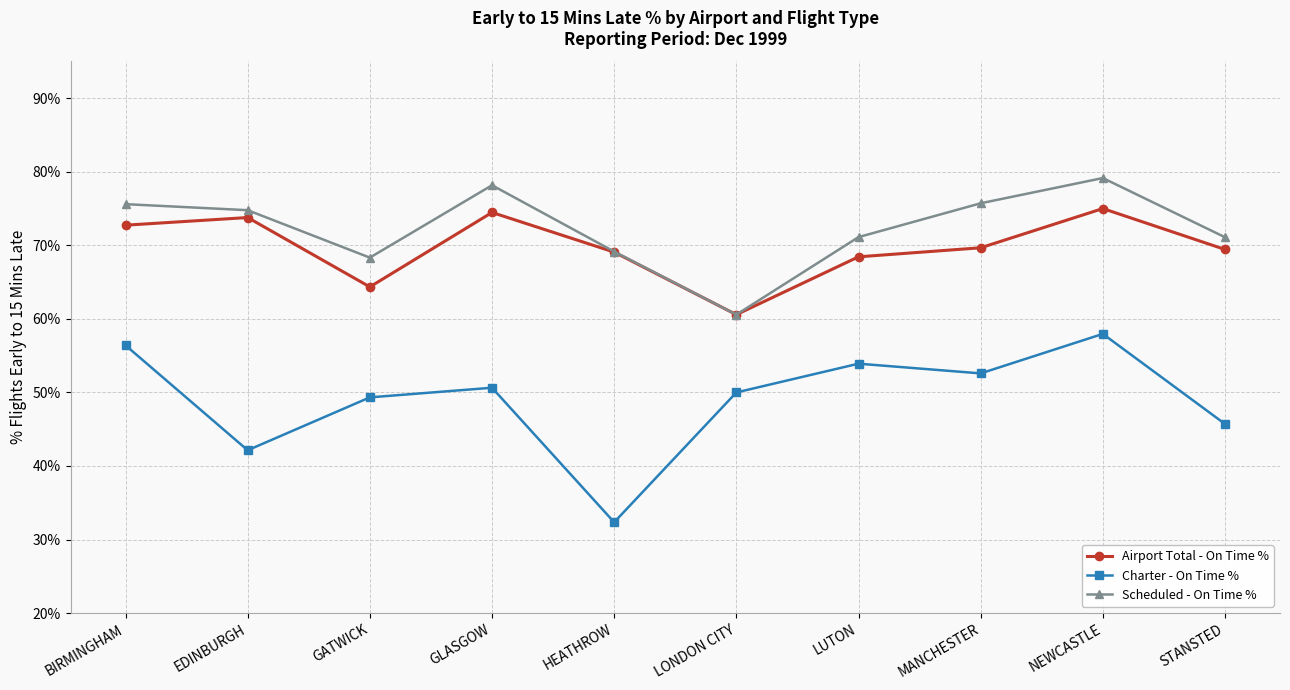

What is the value of the Airport Total - On Time % point at the 10th from the left?

69.4